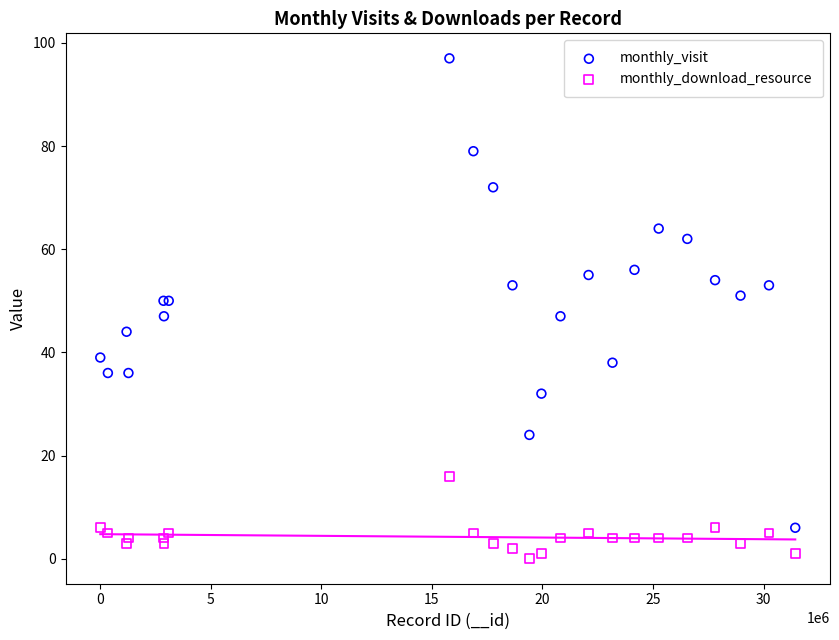

Which series has the largest Y range (max minus min)?

monthly_visit